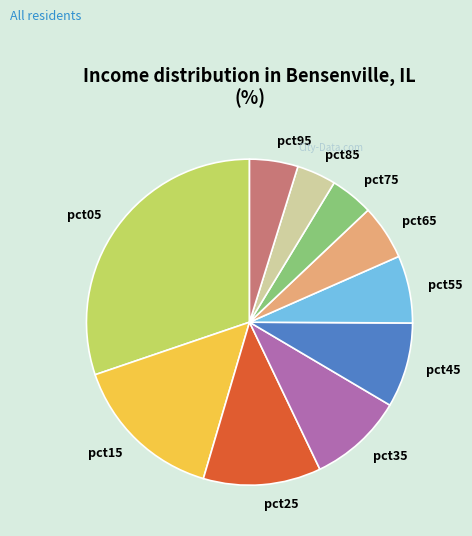

Is the sum of pct05 and pct15 greater than half?

No